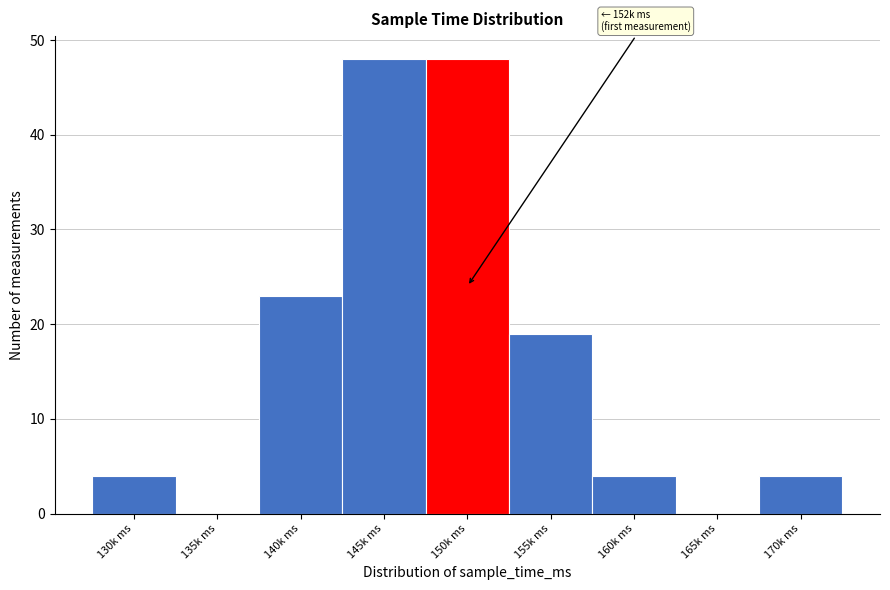

Reading left to right, list all the values displayed in this chart.

130k ms=4	135k ms=0	140k ms=23	145k ms=48	150k ms=48	155k ms=19	160k ms=4	165k ms=0	170k ms=4